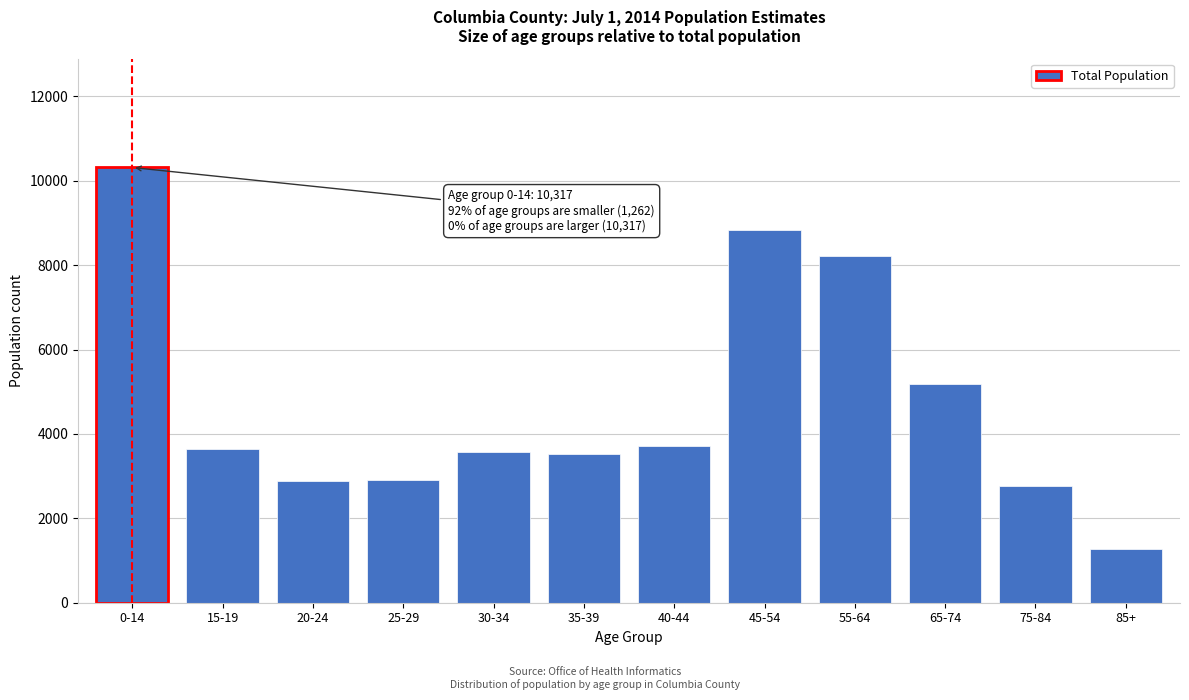

What is the change in value from 0-14 to 30-34?

-6748